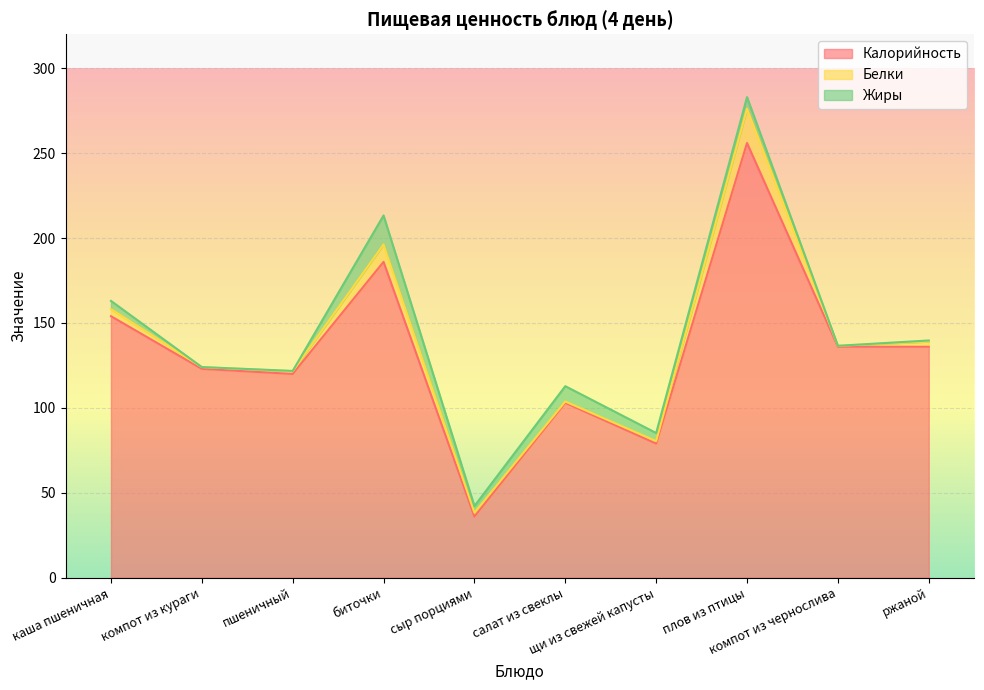

What is the total value across all series at компот из чернослива?

136.6